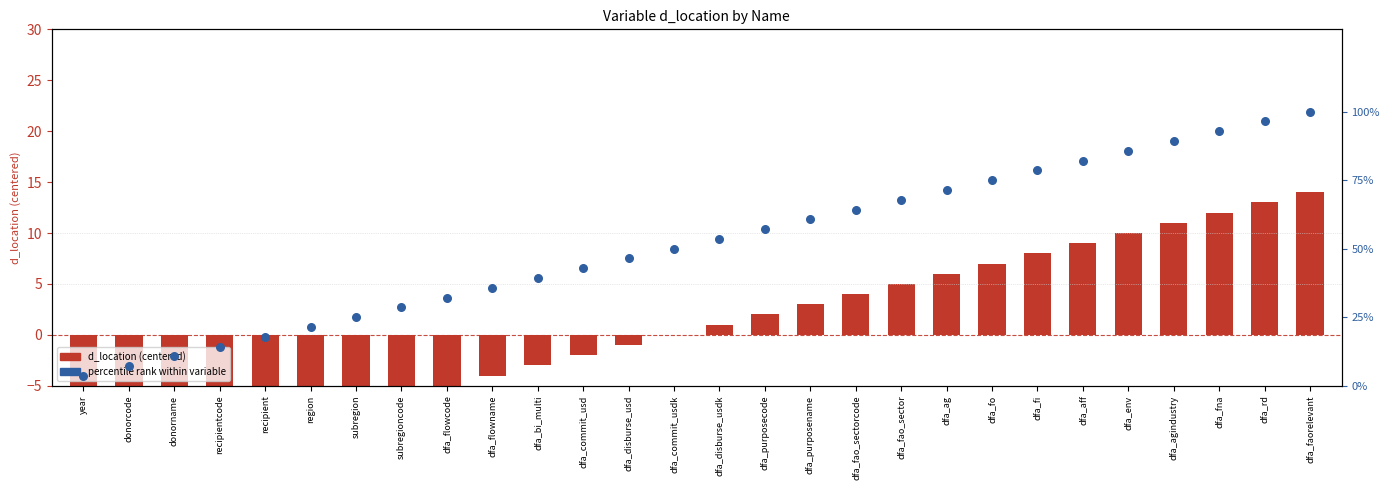

What is the ratio of the value at dfa_commit_usdk to the value at region?

2.3